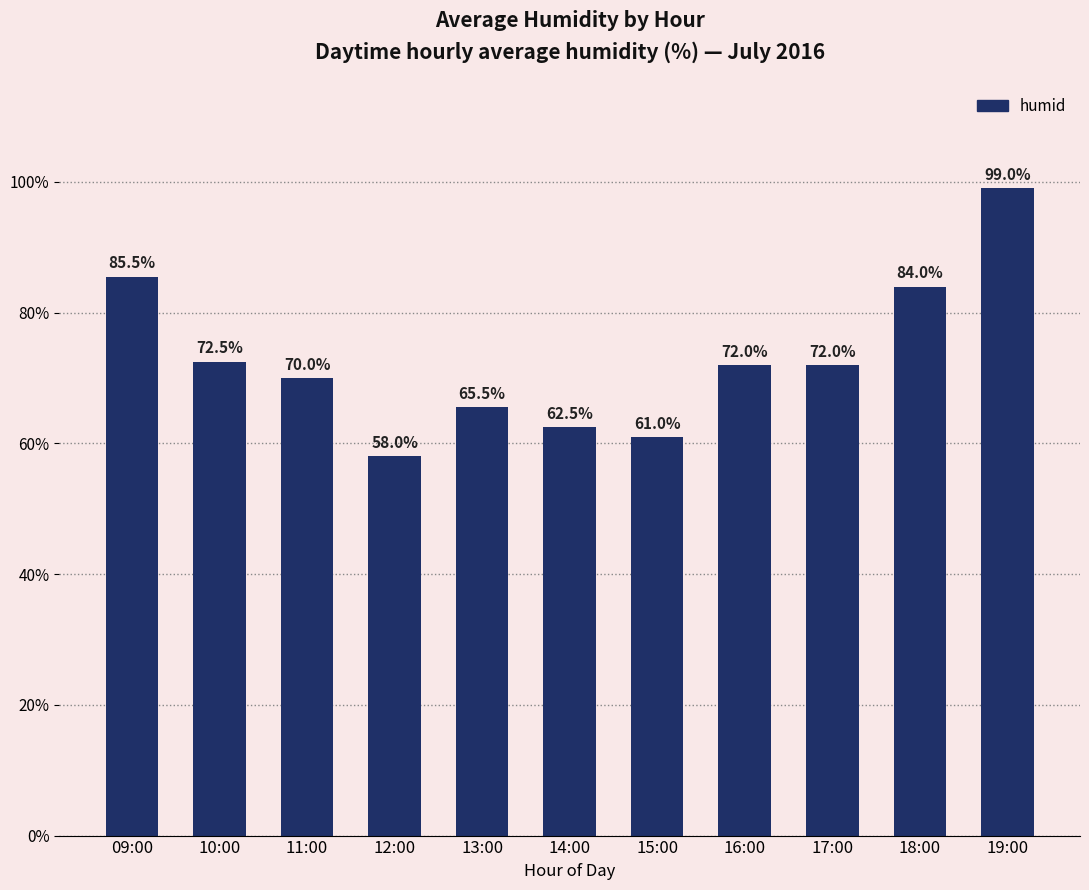

What is the greatest value displayed?

99.0